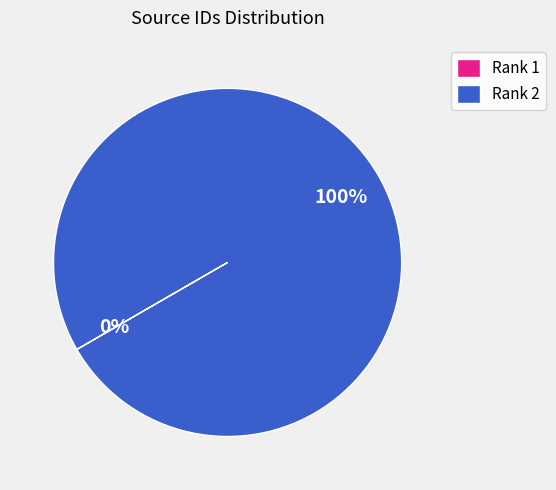

Which slice represents more than half of the pie?

Rank 2